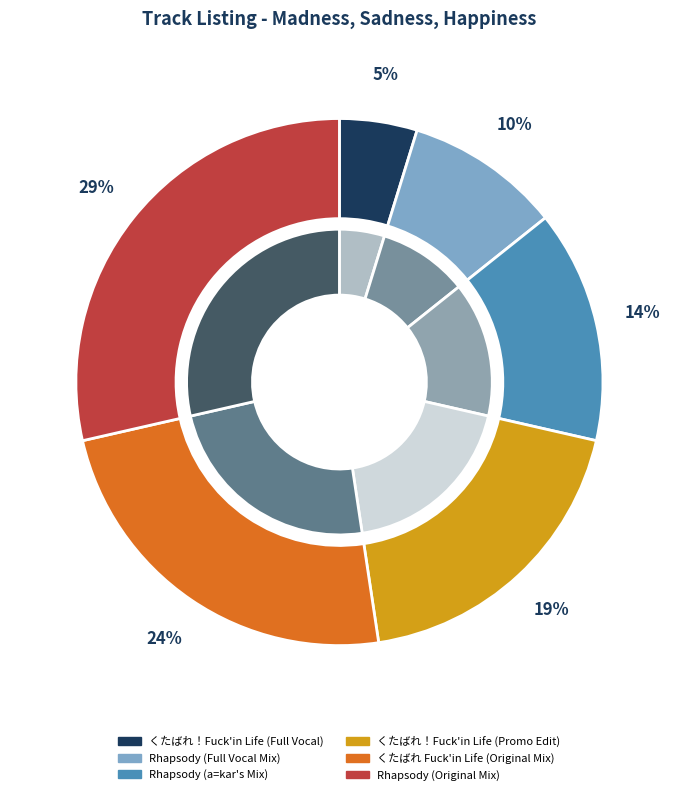

Is the sum of Rhapsody (a=kar's Mix) and Rhapsody (Original Mix) greater than half?

No